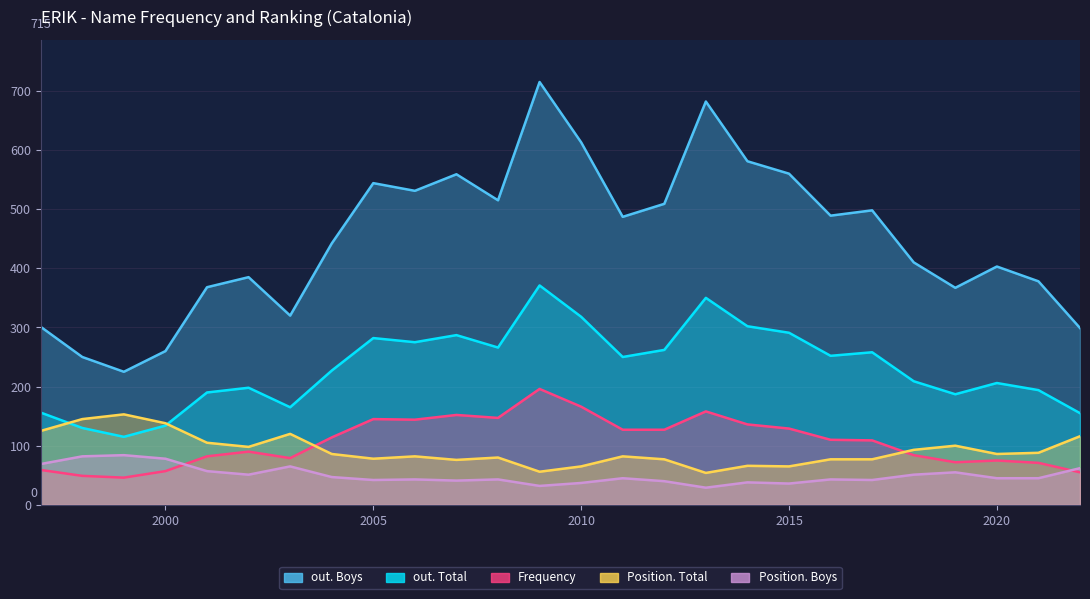

Which series has the largest total across all categories?

out. Boys